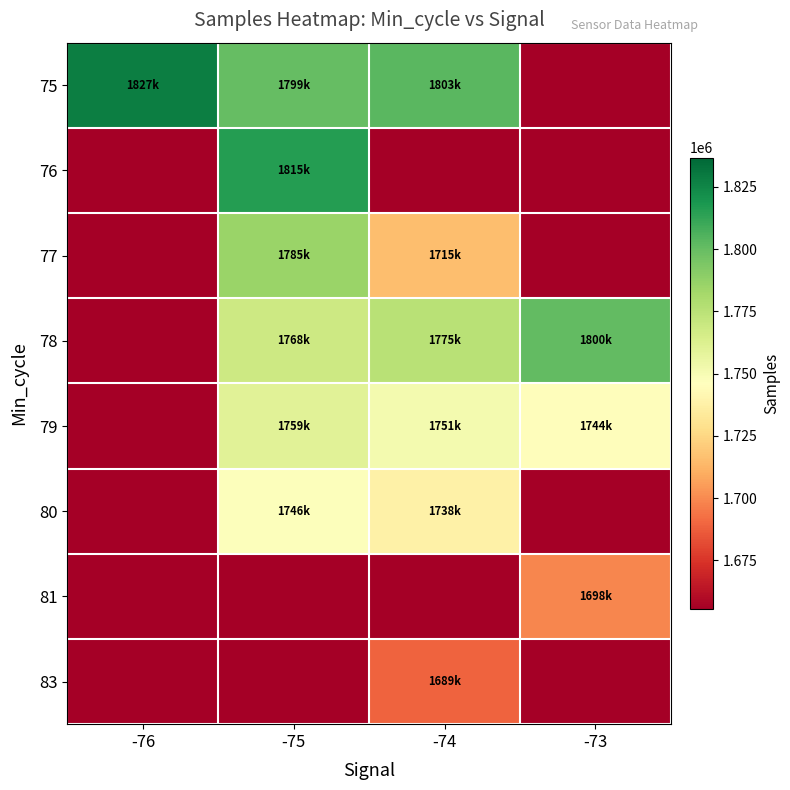

Reading left to right, transcribe all the data shown in this chart.

75: -76=1827609.0	-75=1799984.8	-74=1803441.0	-73=0.0
76: -76=0.0	-75=1815710.5	-74=0.0	-73=0.0
77: -76=0.0	-75=1785543.3	-74=1715717.0	-73=0.0
78: -76=0.0	-75=1768691.8	-74=1775184.5	-73=1800978.0
79: -76=0.0	-75=1759819.5	-74=1751601.4	-73=1744982.0
80: -76=0.0	-75=1746994.0	-74=1738037.0	-73=0.0
81: -76=0.0	-75=0.0	-74=0.0	-73=1698824.0
83: -76=0.0	-75=0.0	-74=1689169.0	-73=0.0